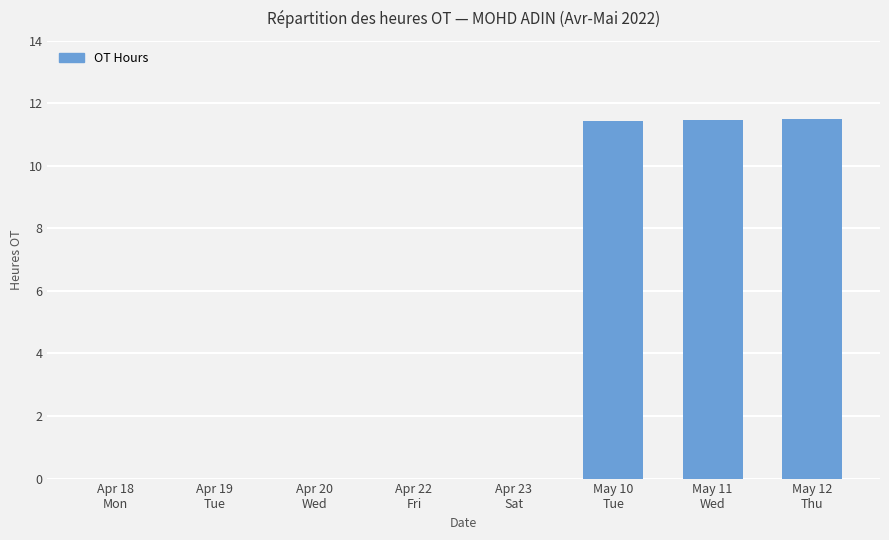

What is the maximum value shown in the chart?

11.5